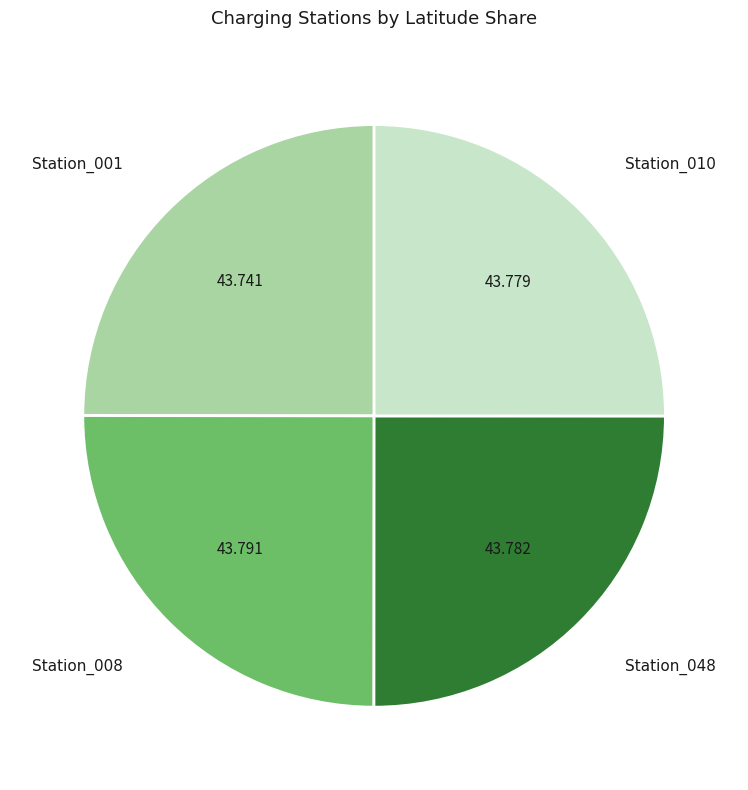

Does any single category account for the majority?

No